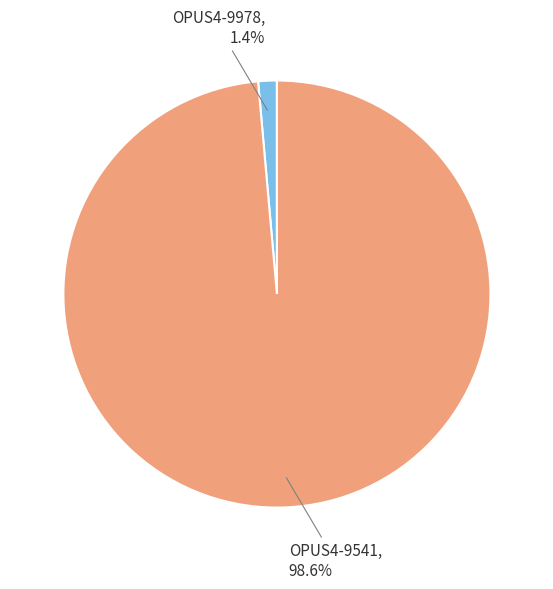

Which category has the smallest portion of the pie?

OPUS4-9978